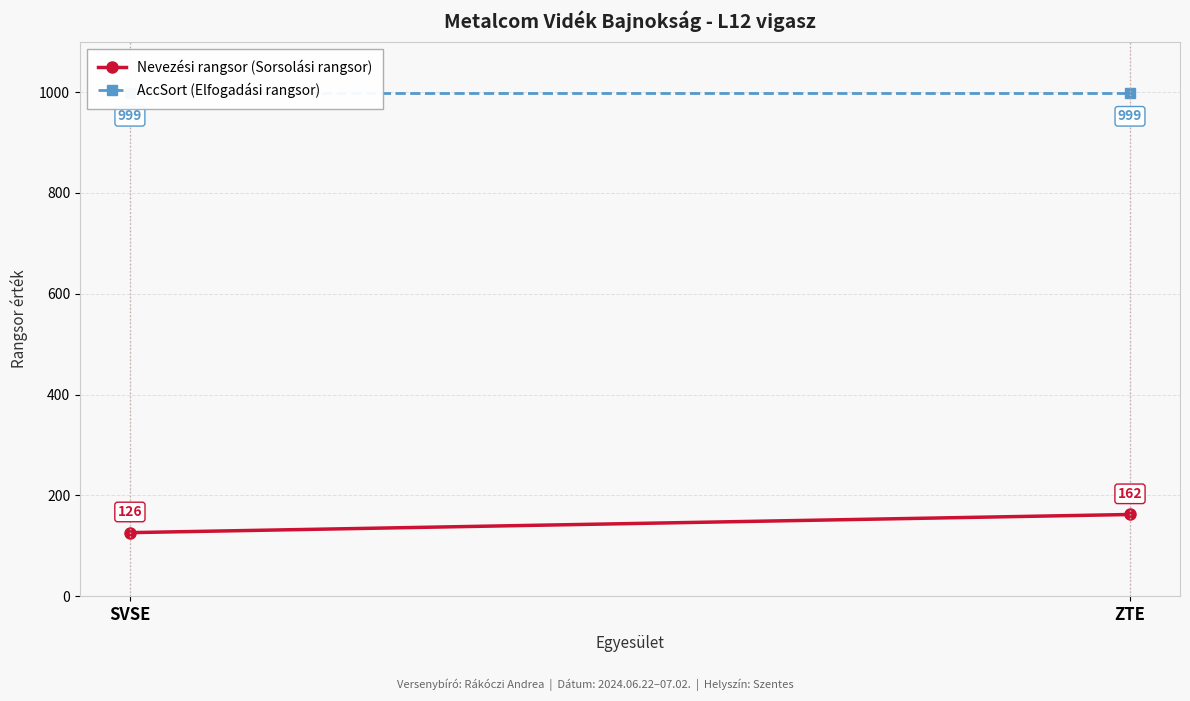

How many lines are shown in the chart?

2